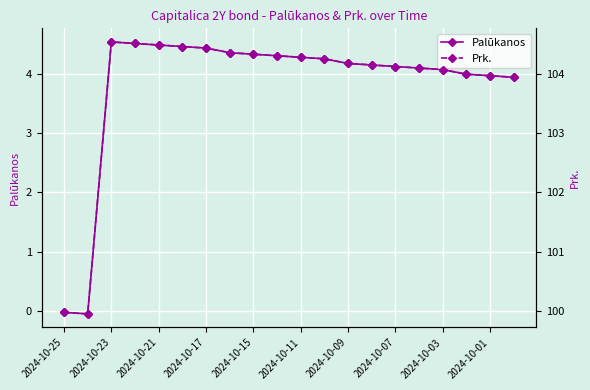

The Palūkanos series shows 1.6 at 2024-10-17. True or false?

False